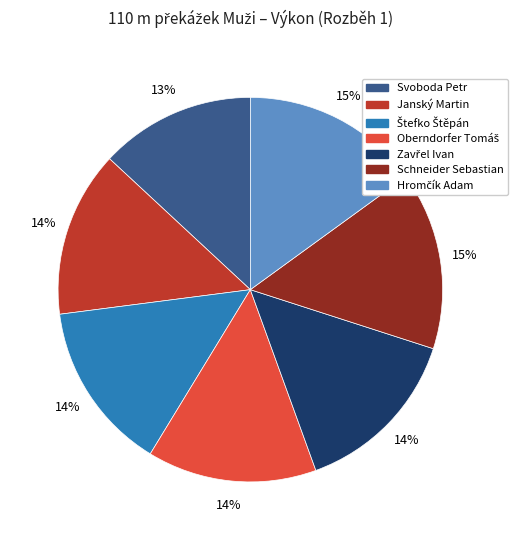

To the nearest percent, what percentage of the pie is Schneider Sebastian?

15%